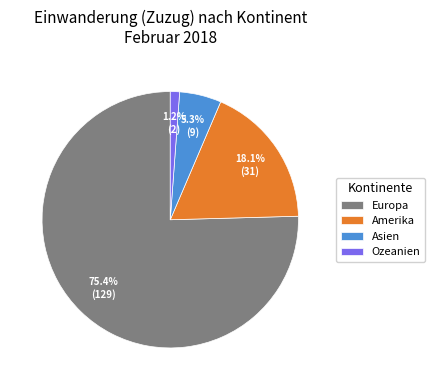

Rank the categories by value from highest to lowest.

Europa, Amerika, Asien, Ozeanien